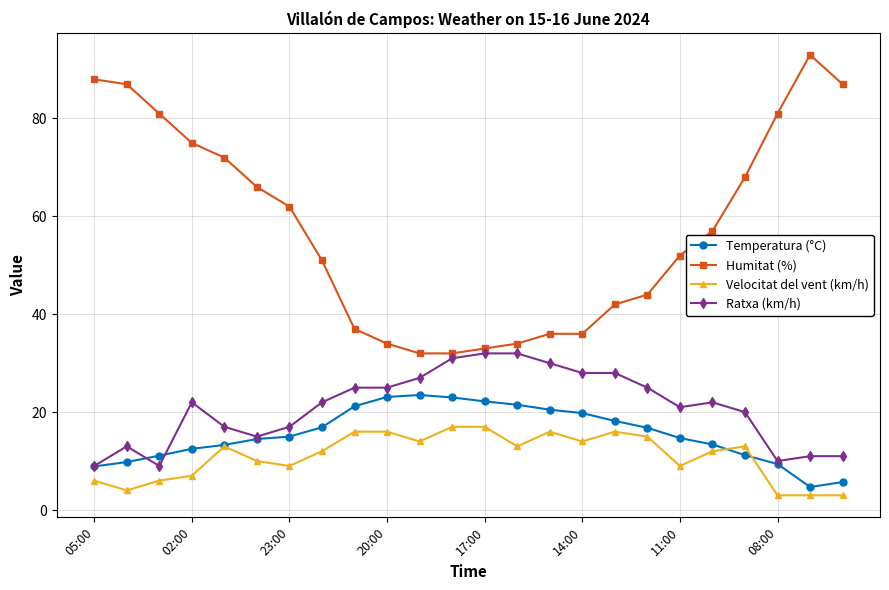

True or false: Velocitat del vent (km/h) has more than 0 interior local peaks.

True